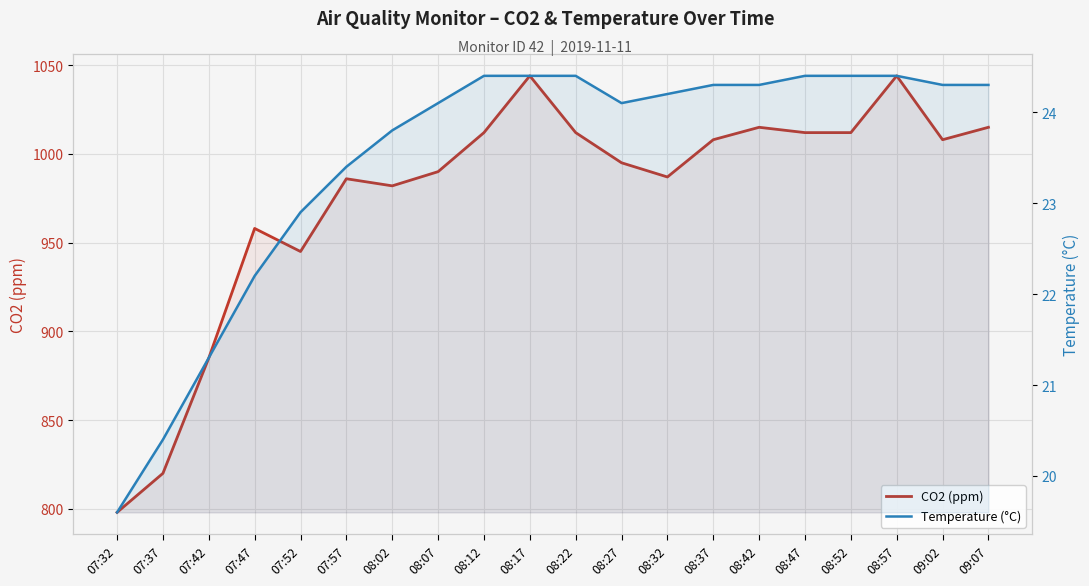

How many data points in Temperature (°C) are less than 24?

7